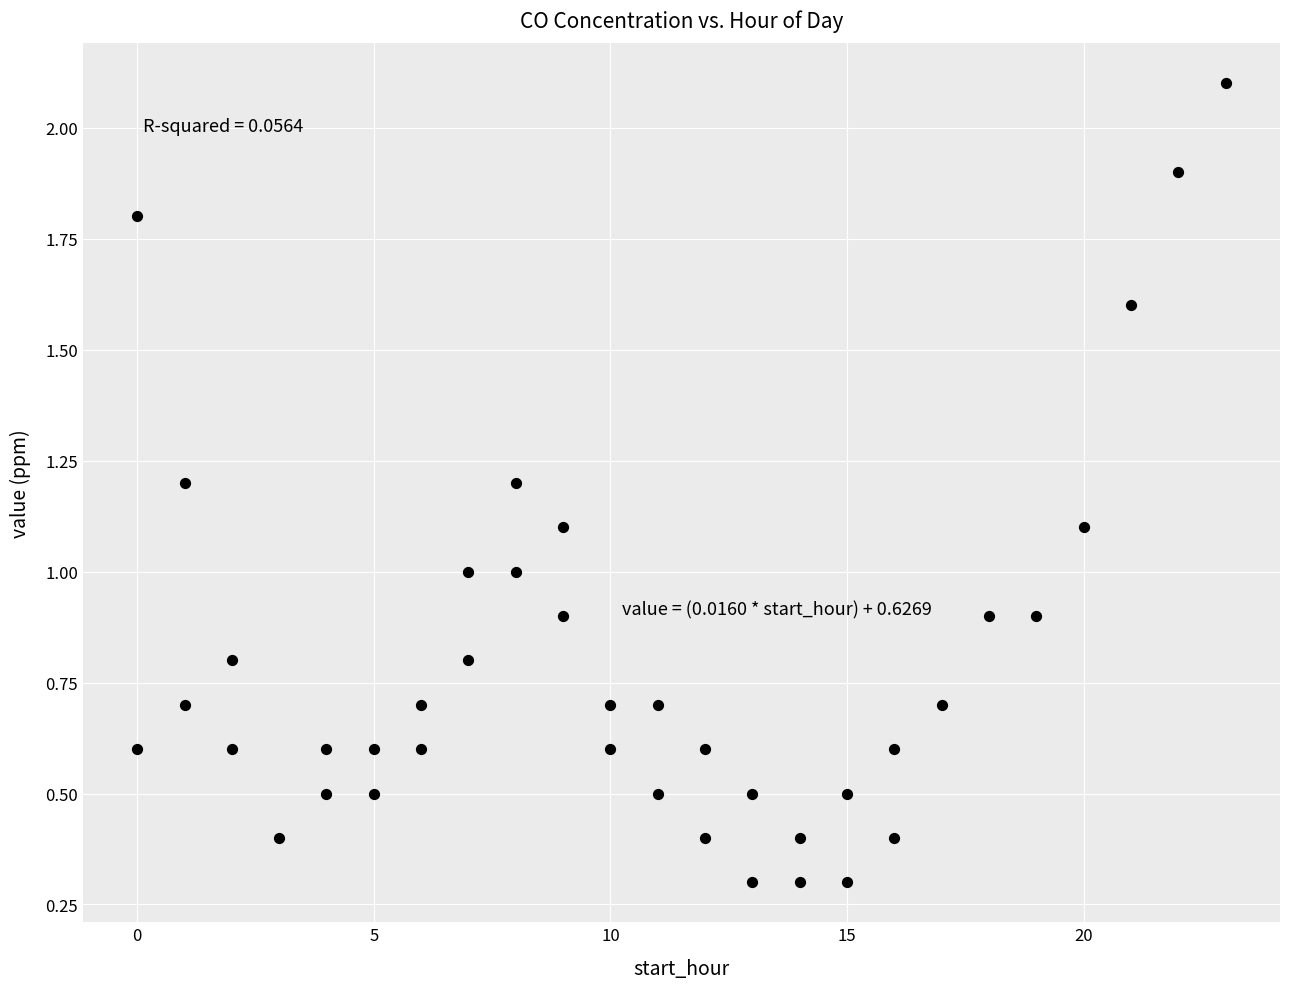

What is the range of Y values (max minus min)?

1.8